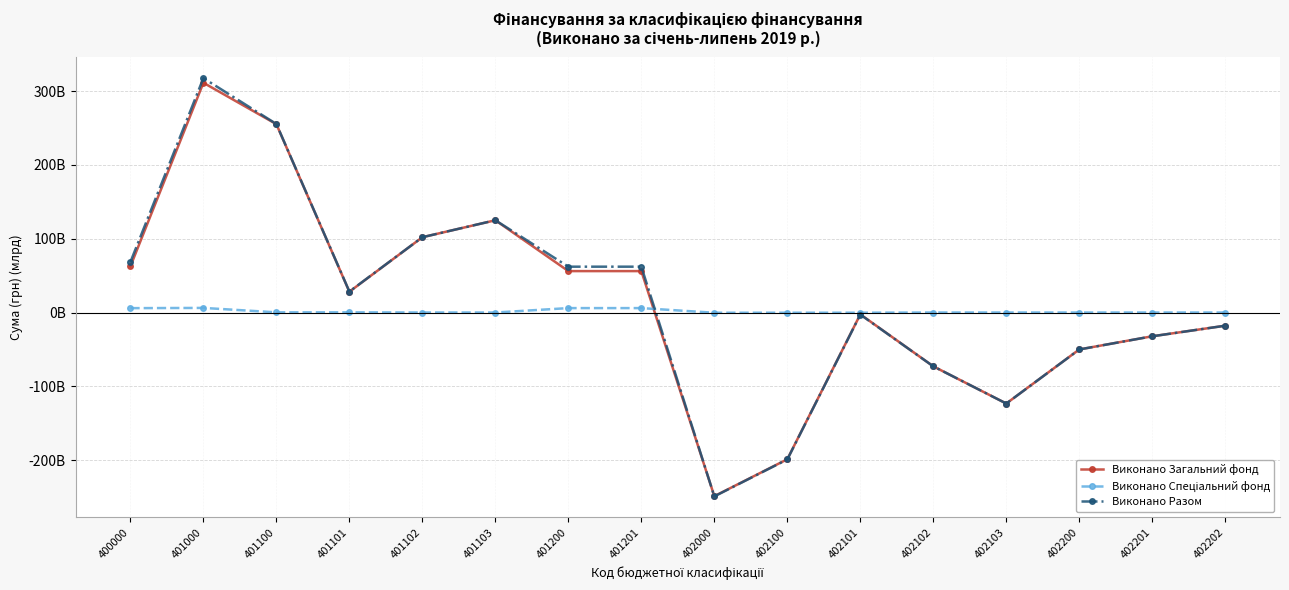

At 402202, list the series in order from largest to smallest.

Виконано Спеціальний фонд, Виконано Загальний фонд, Виконано Разом